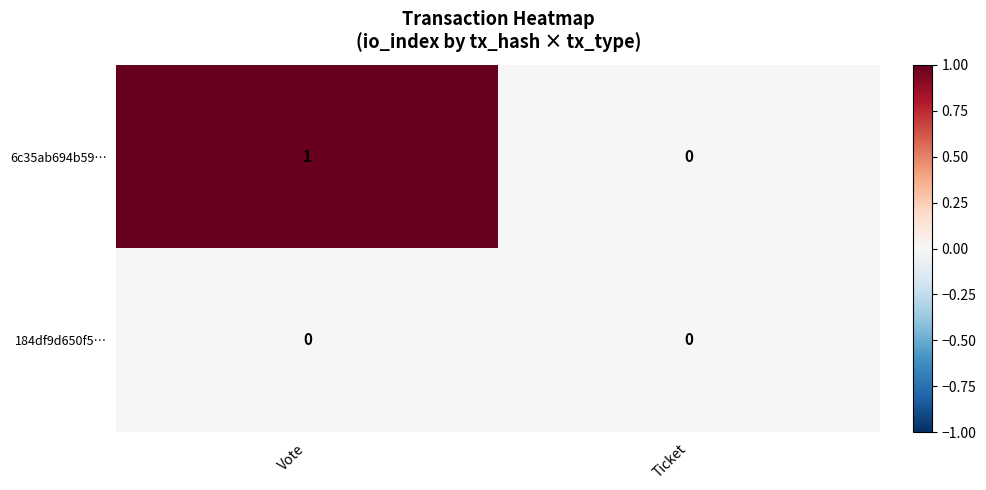

Which category has the highest value across all series?

Vote